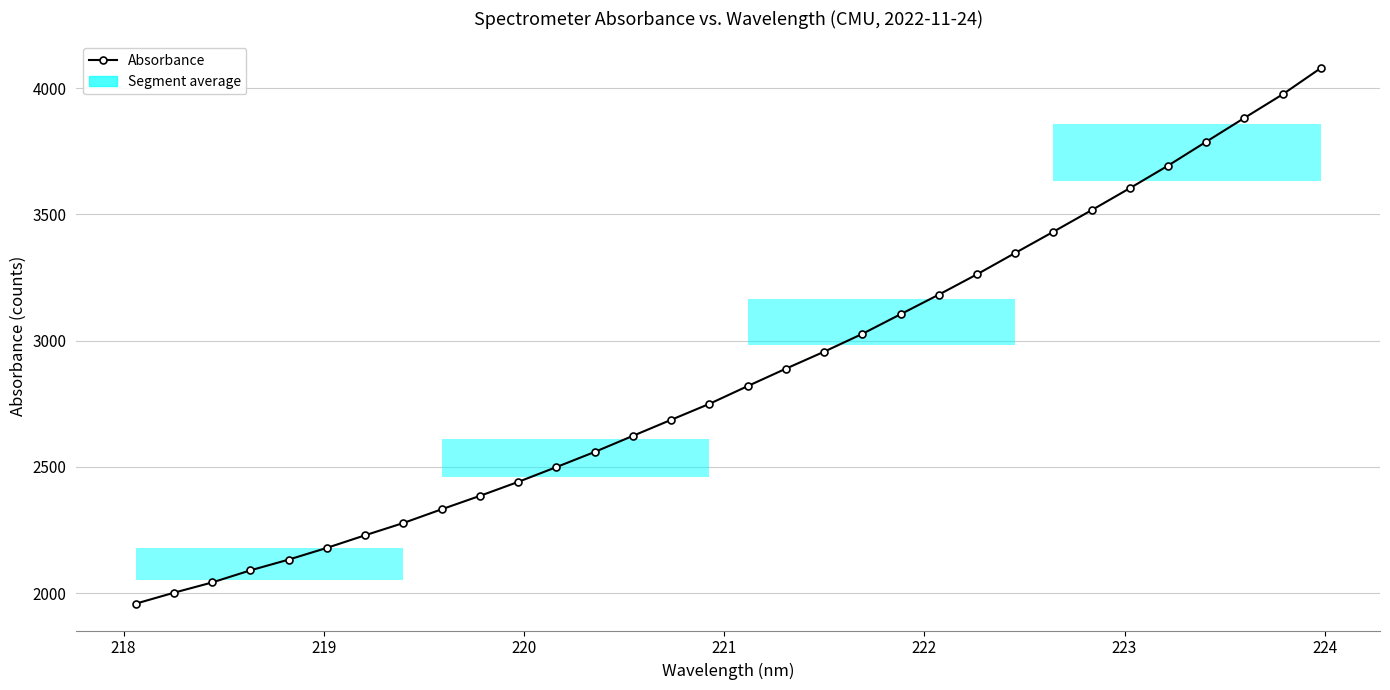

Does the chart have visible grid lines?

Yes